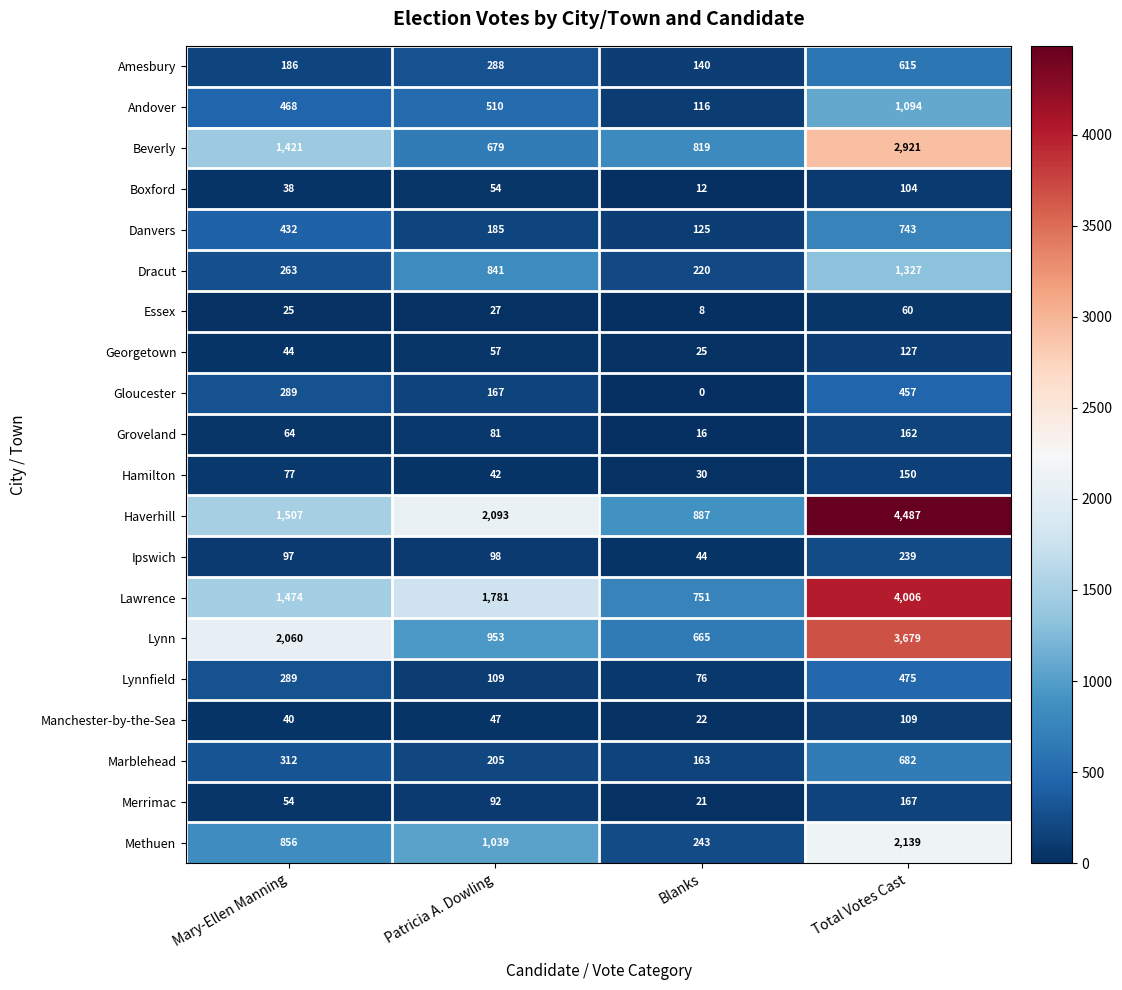

What is the difference between the maximum and minimum values in the Lynnfield series?

399